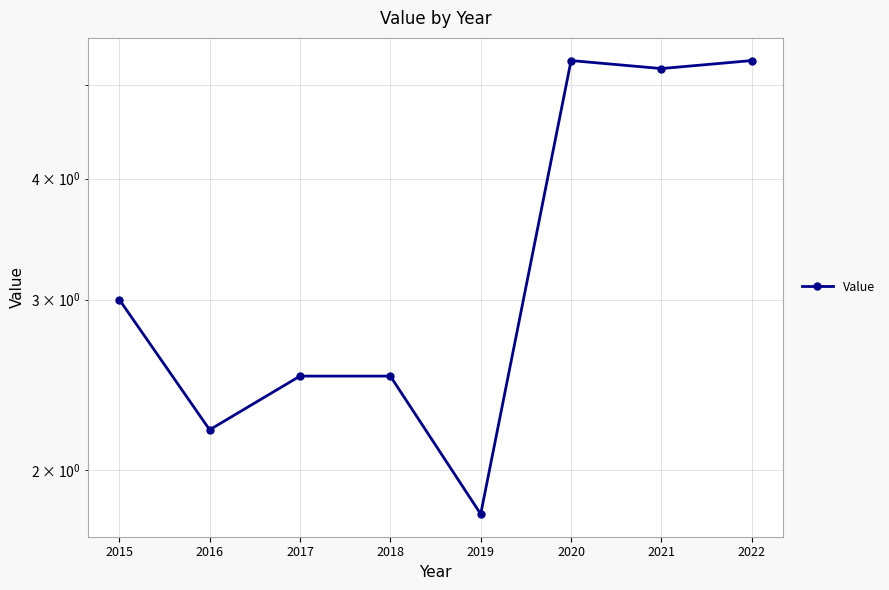

What is the value of the 4th point from the left?

2.5